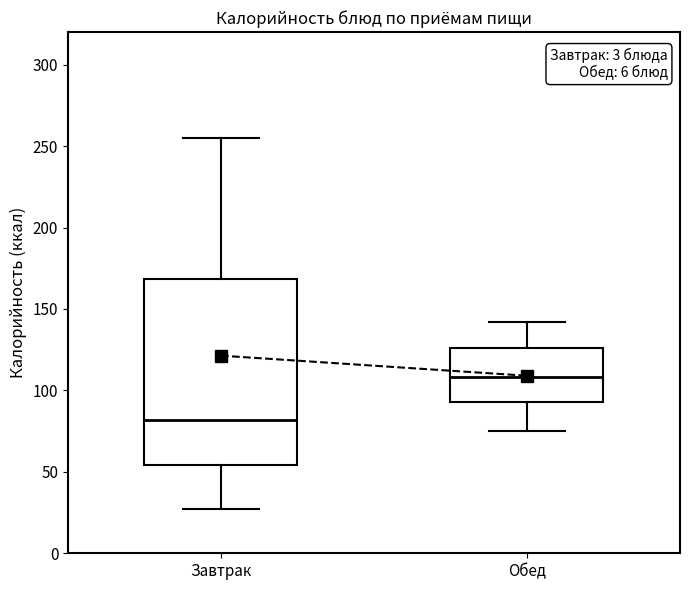

Reading left to right, transcribe this box plot: for each box, give where its median line is, the range the box spans, and where its two whiskers end, as read against the y-axis. The values are not printed on the chart, so give them approximately, as read against the axis.

Завтрак: median 80, box 55 to 170, whiskers 25 to 255
Обед: median 110, box 95 to 125, whiskers 75 to 140